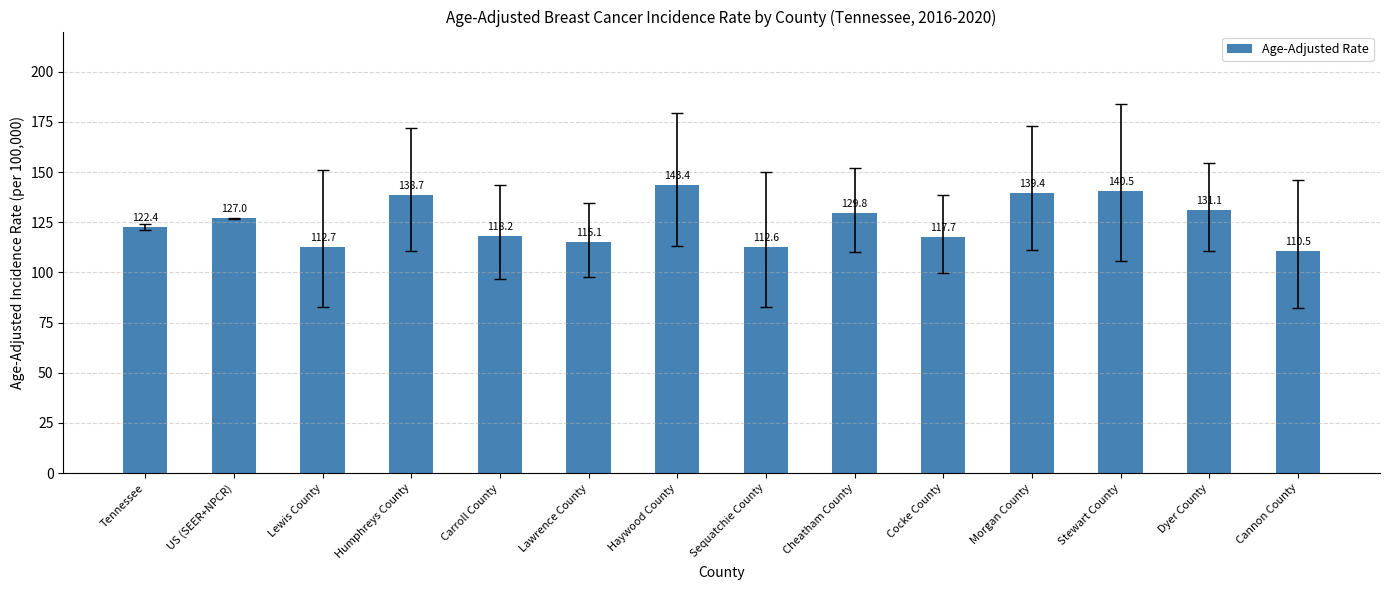

Rank the categories by value from highest to lowest.

Haywood County, Stewart County, Morgan County, Humphreys County, Dyer County, Cheatham County, US (SEER+NPCR), Tennessee, Carroll County, Cocke County, Lawrence County, Lewis County, Sequatchie County, Cannon County